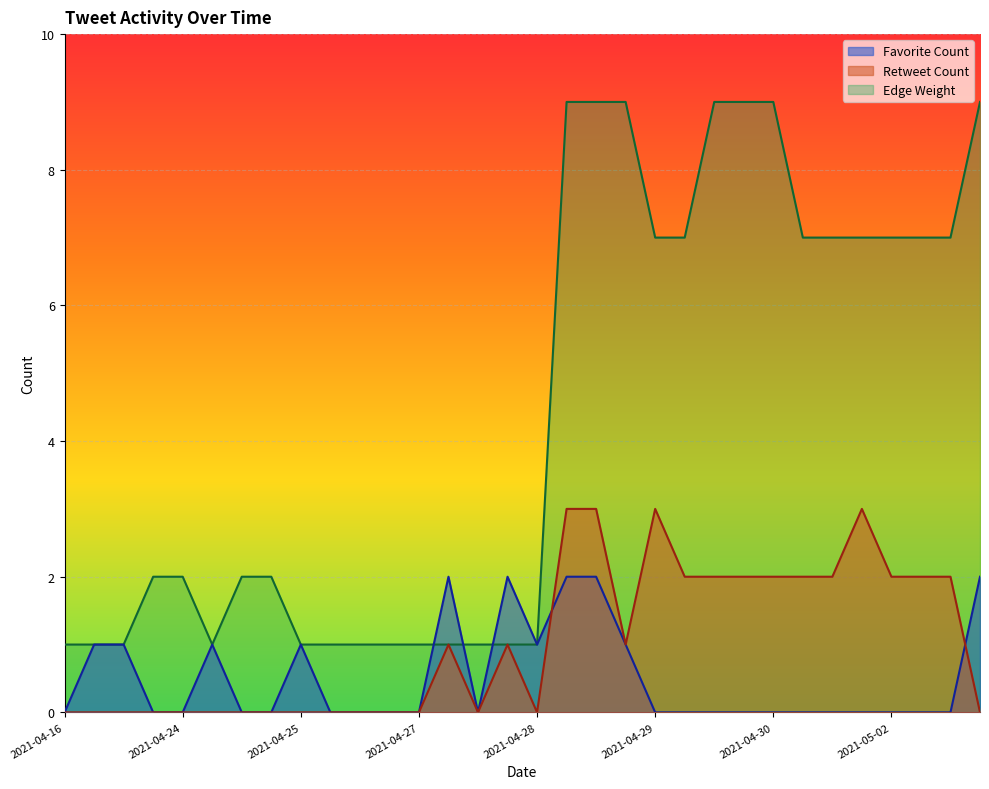

Is it true that Edge Weight equals 1 at 2021-04-28?

True